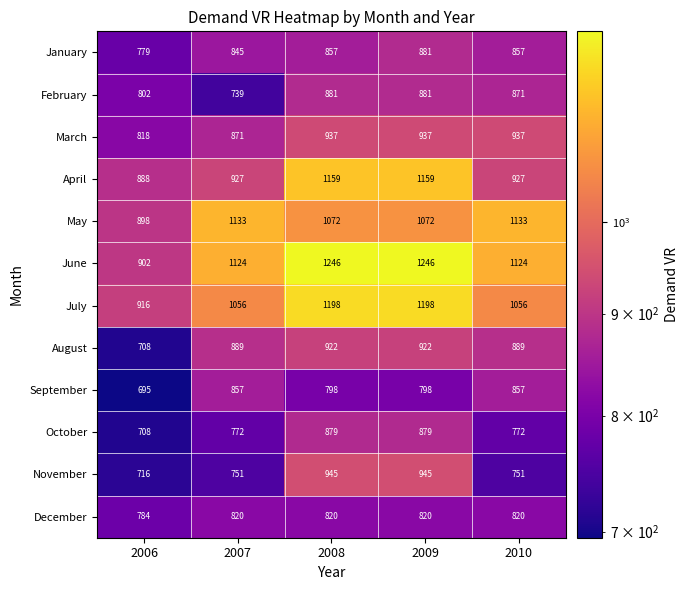

At how many categories does at least one series exceed 1057?

4